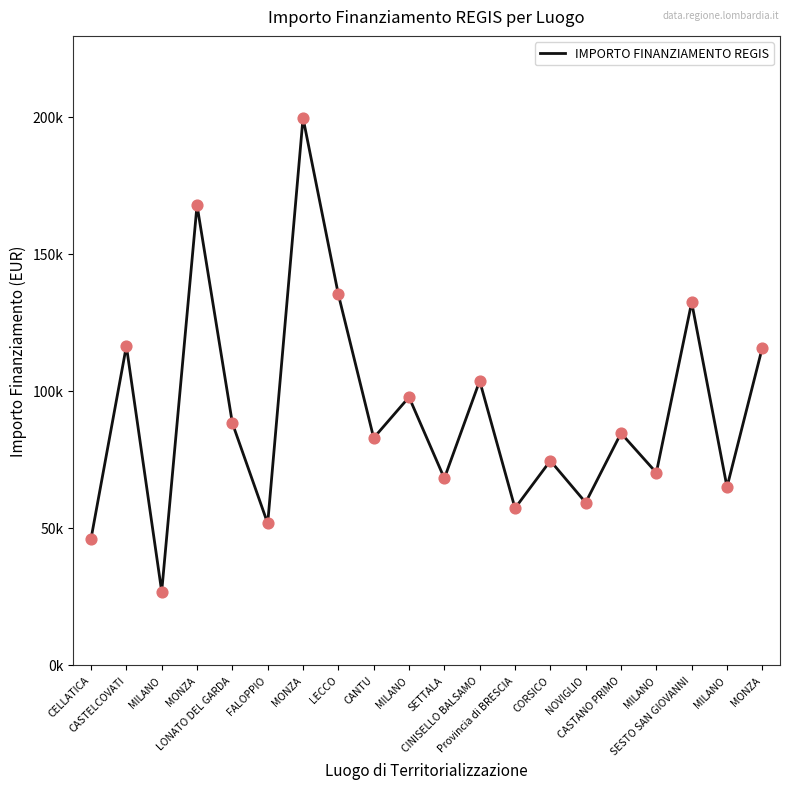

Between LONATO DEL GARDA and SESTO SAN GIOVANNI, which is larger?

SESTO SAN GIOVANNI